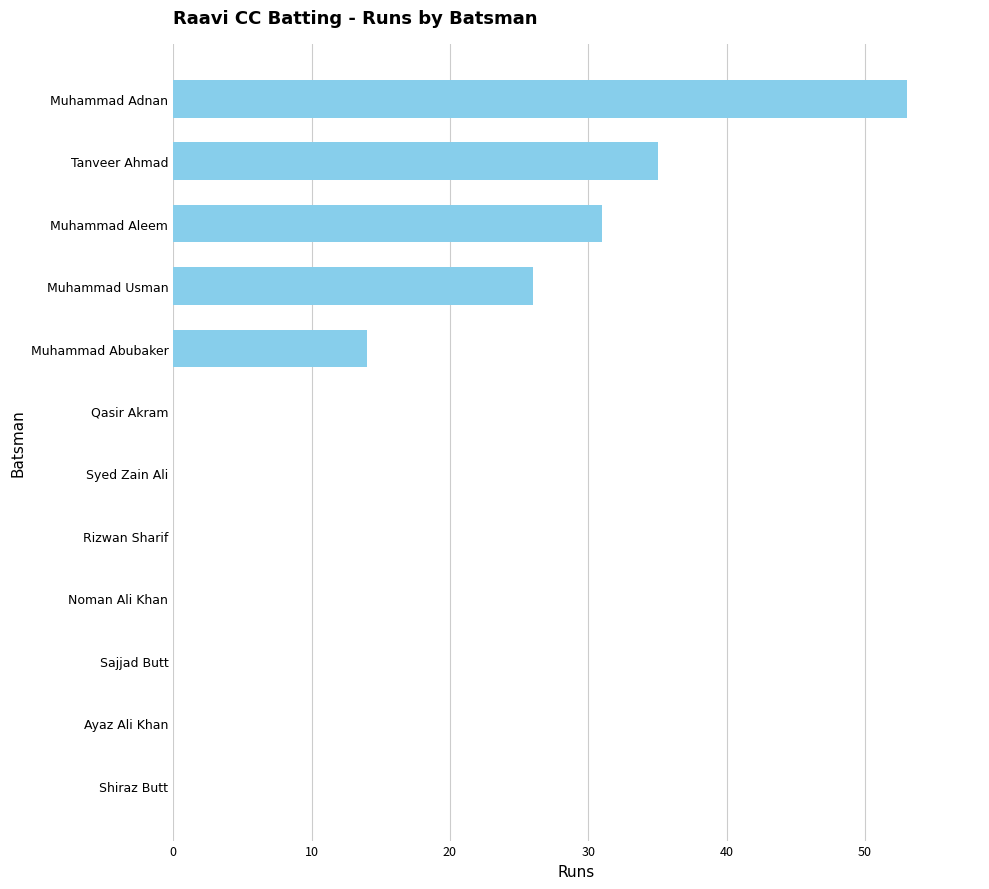

What is the average value?

13